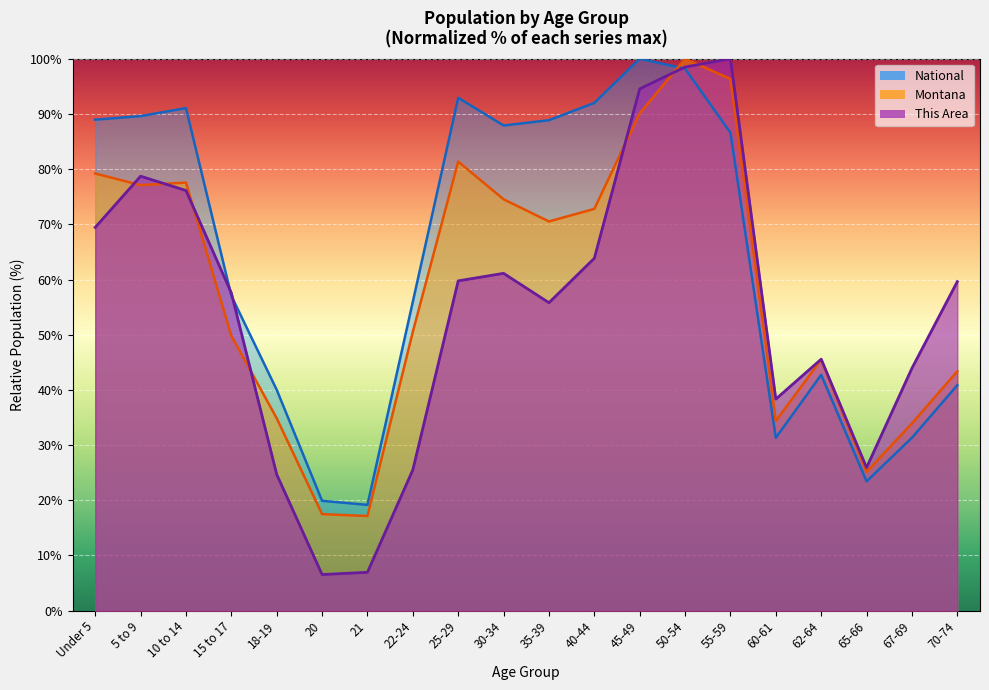

Is the value of This Area at 30-34 greater than the value of National at 21?

Yes